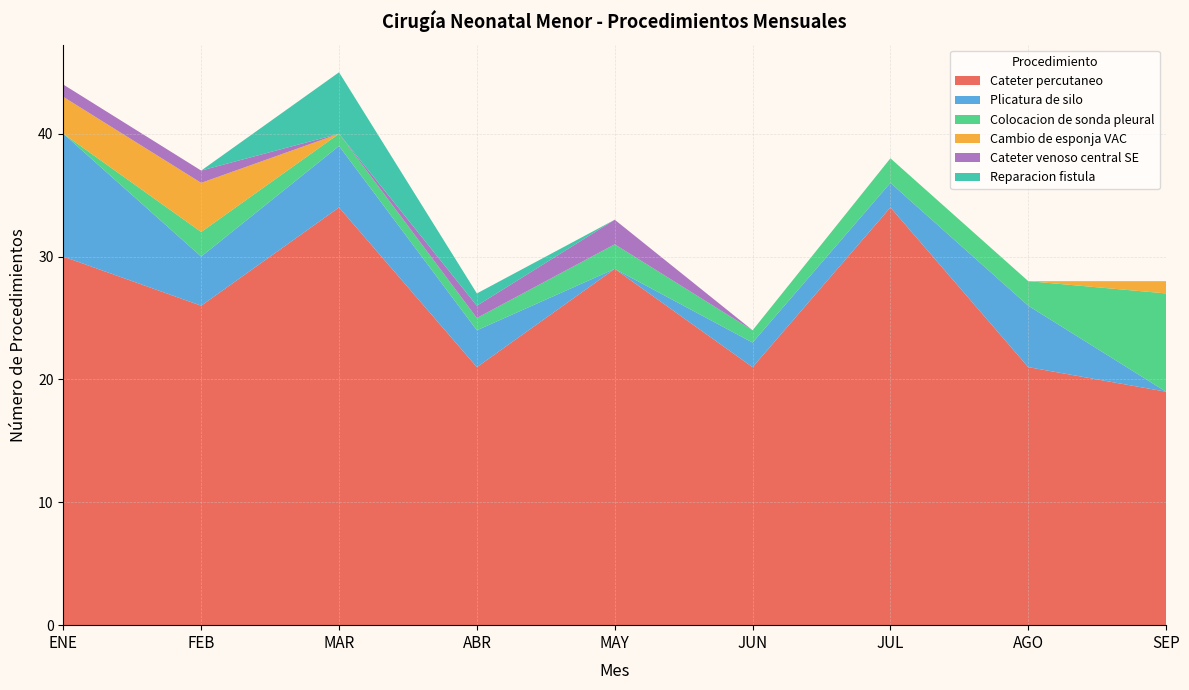

What is the total value across all series at JUL?

38